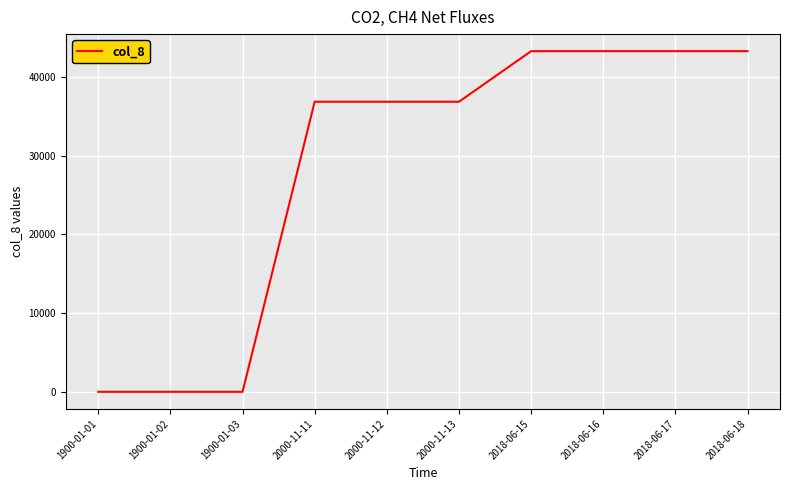

Between 2018-06-15 and 2000-11-13, which is larger?

2018-06-15